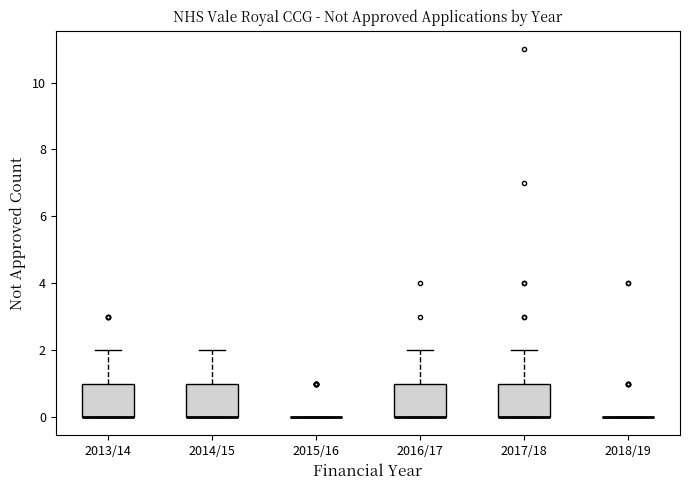

Reading left to right, read every box against the y-axis: the position of its median line, the range the box covers, and the ends of its whiskers. The values are not printed on the chart, so give them approximately, as read against the axis.

2013/14: median 0 (drawn on the box's lower edge), box 0 to 1, whiskers 0 to 2
2014/15: median 0 (drawn on the box's lower edge), box 0 to 1, whiskers 0 to 2
2015/16: box collapsed to a line at 0, whiskers 0 to 0
2016/17: median 0 (drawn on the box's lower edge), box 0 to 1, whiskers 0 to 2
2017/18: median 0 (drawn on the box's lower edge), box 0 to 1, whiskers 0 to 2
2018/19: box collapsed to a line at 0, whiskers 0 to 0